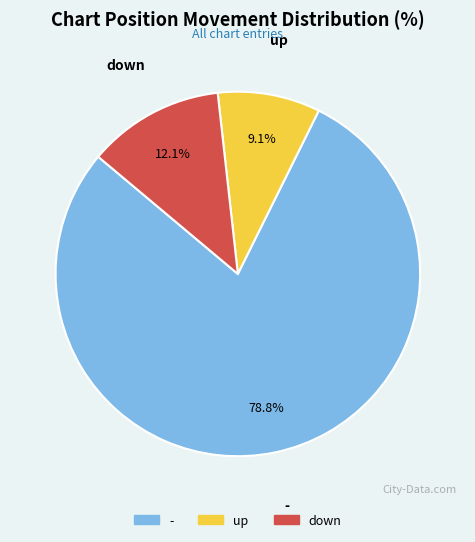

What is the largest slice in the pie chart?

-